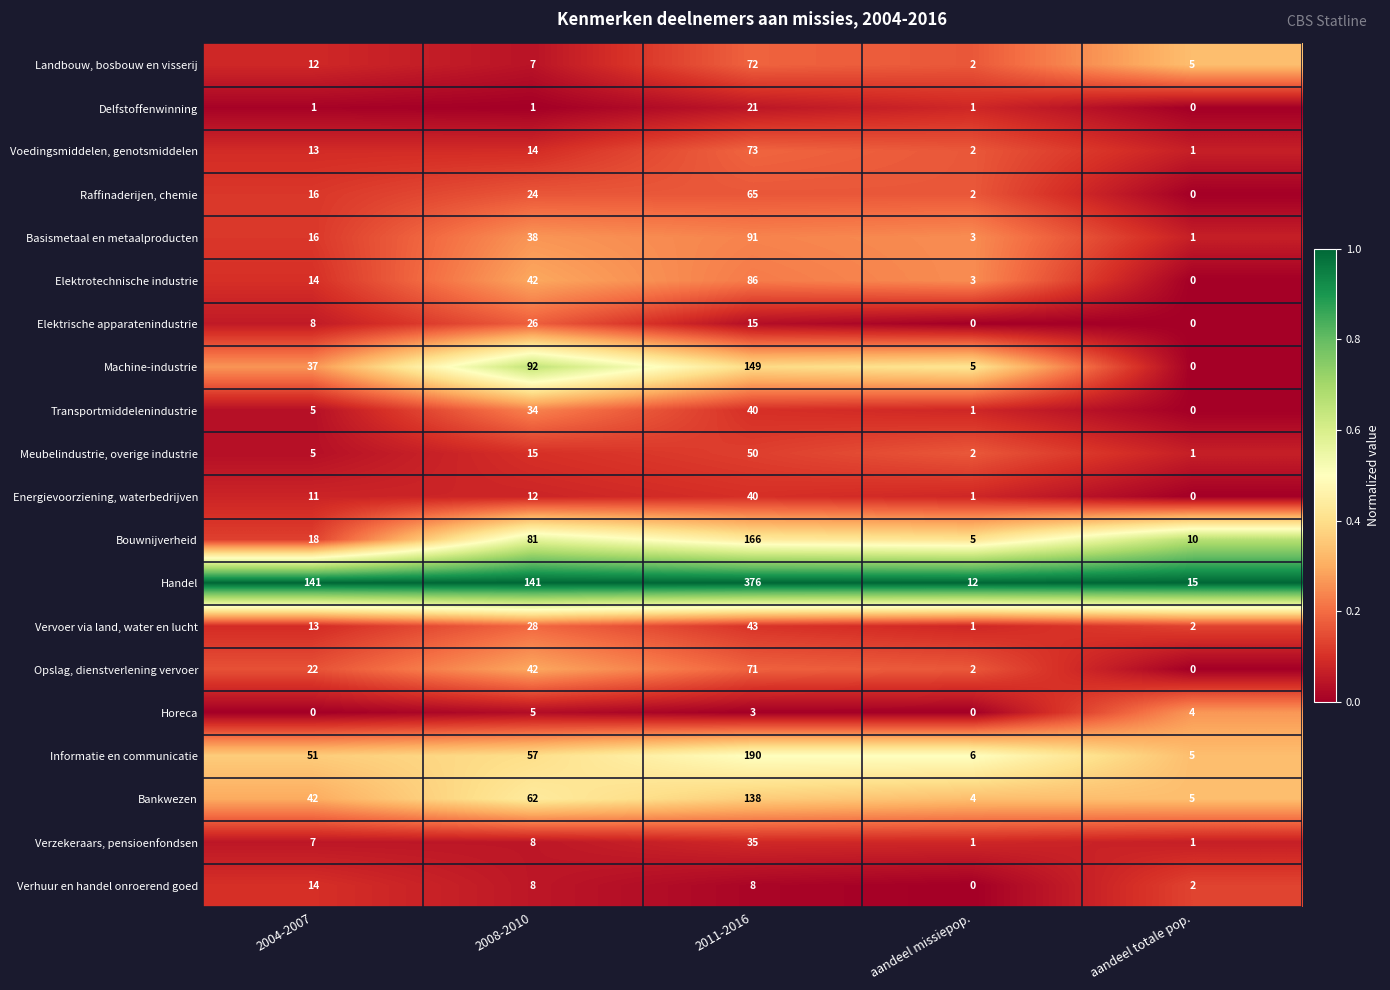

Where is Energievoorziening, waterbedrijven nearest to the value 20?

2008-2010